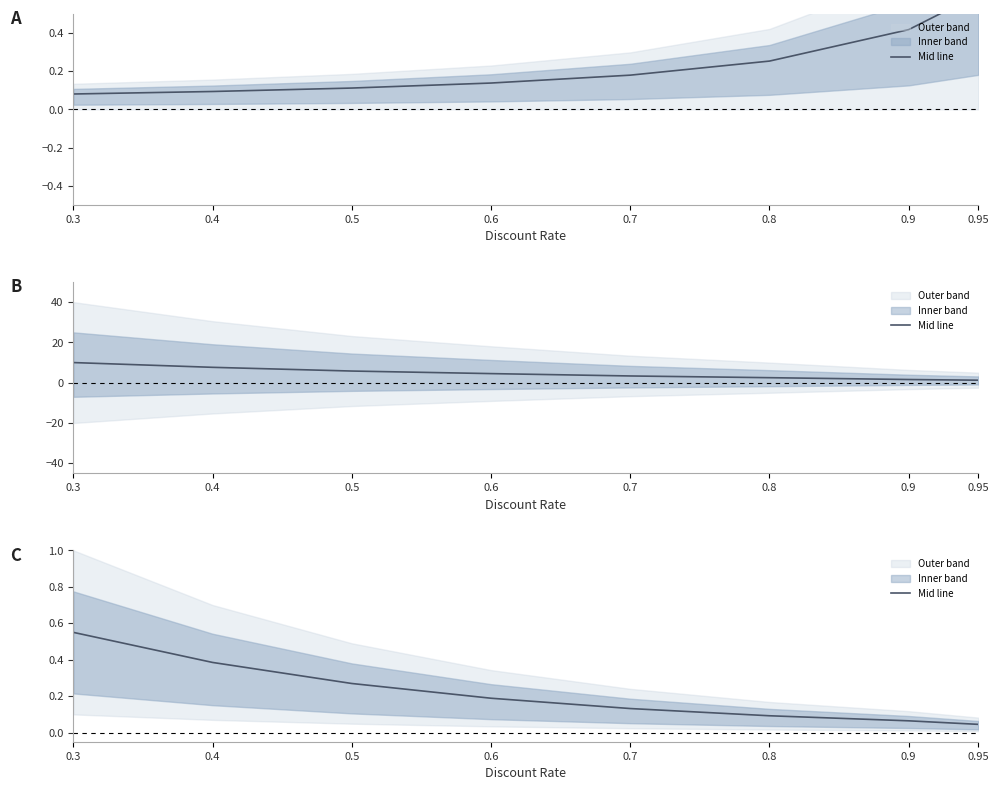

How many lines are shown in the chart?

1